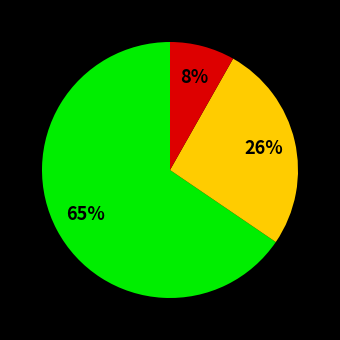

To the nearest percent, what is the average slice percentage?

33%